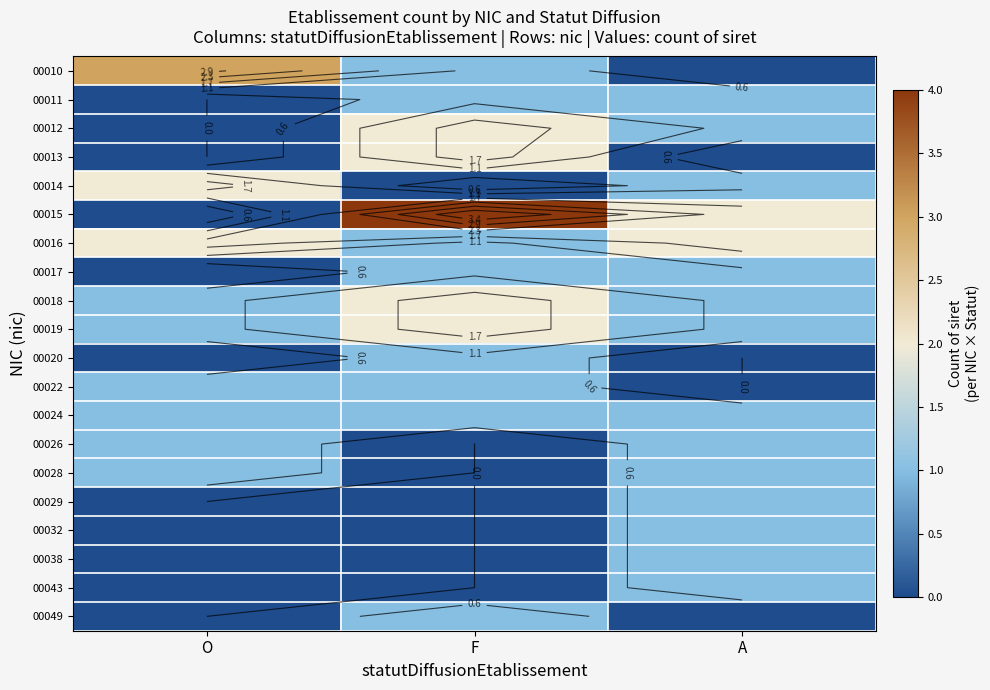

The 00014 series shows 2 at A. True or false?

False